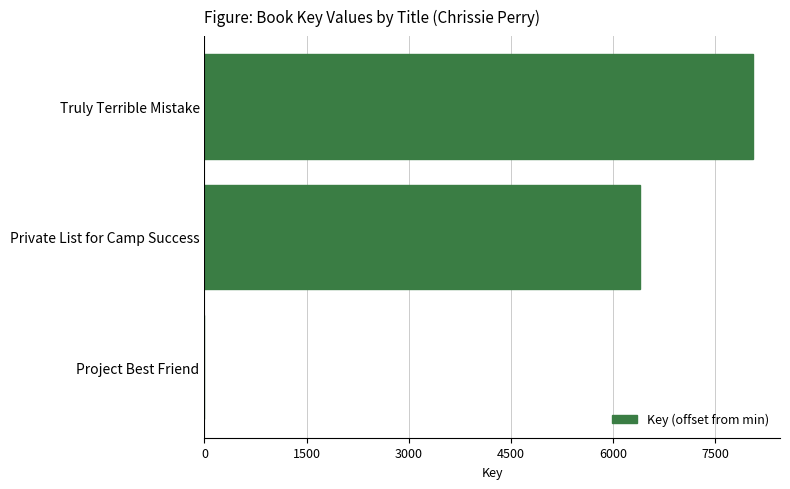

What is the maximum value shown in the chart?

8047